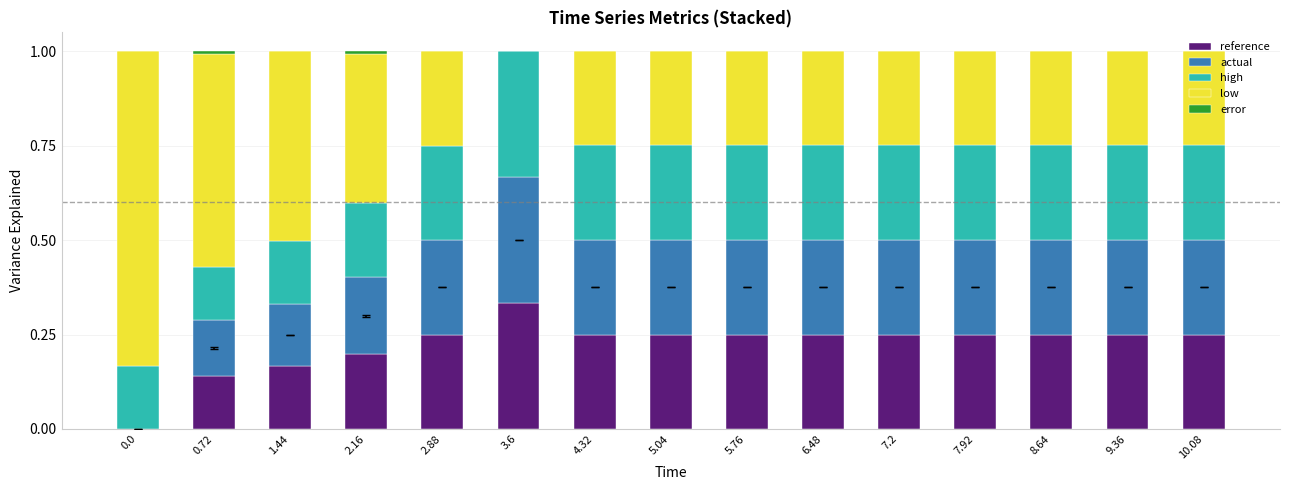

Are the bars horizontal?

No